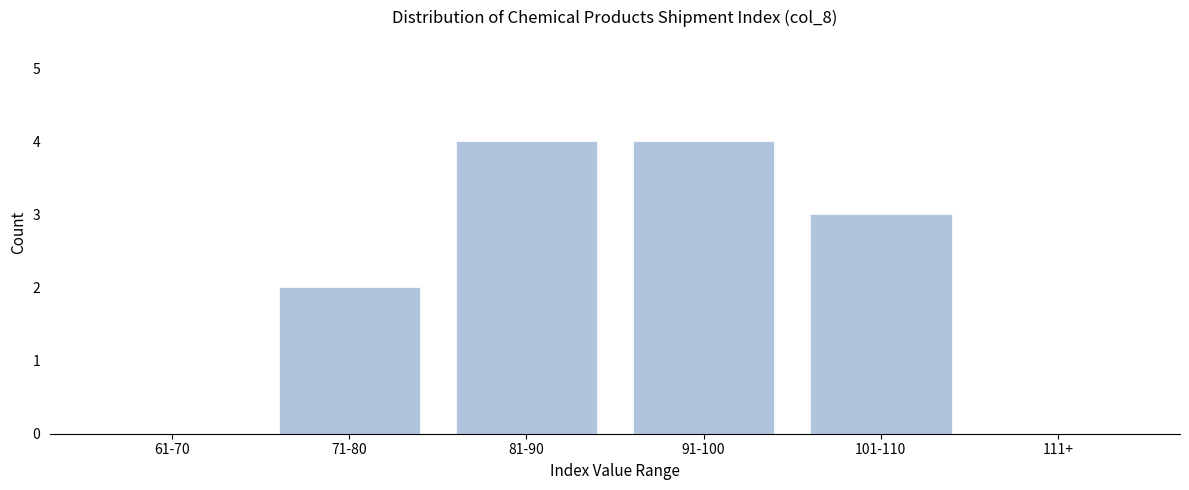

What is the maximum value shown in the chart?

4